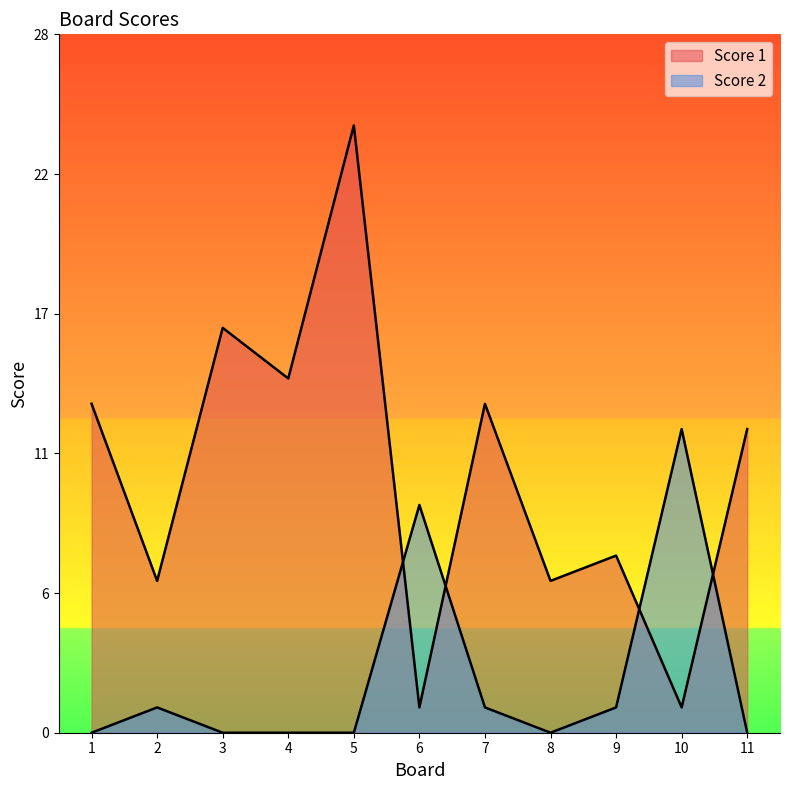

The value of Score 2 at 7 is 1. True or false?

True